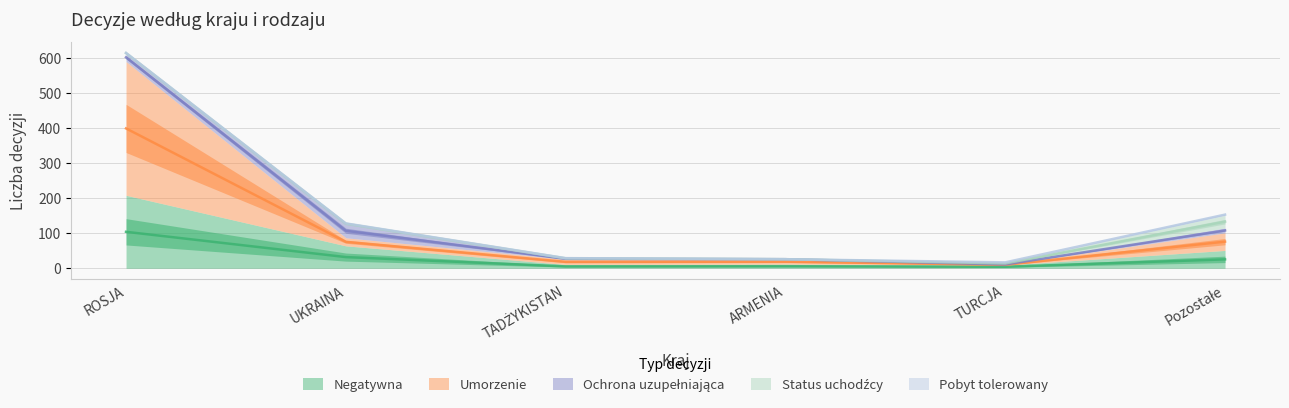

How many lines are shown in the chart?

5